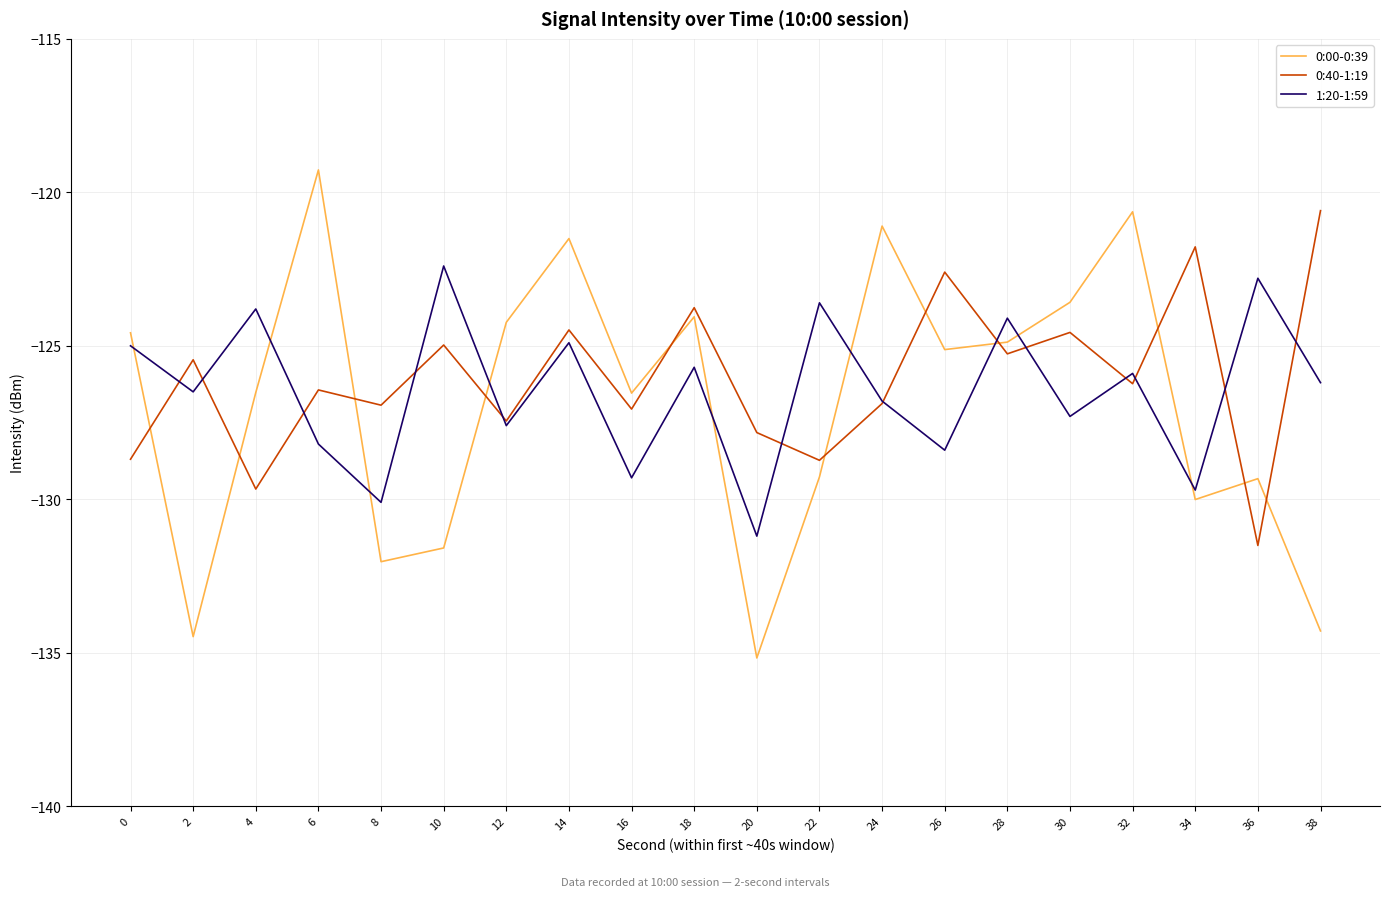

Rank the series at 10 from lowest to highest value.

0:00-0:39, 0:40-1:19, 1:20-1:59